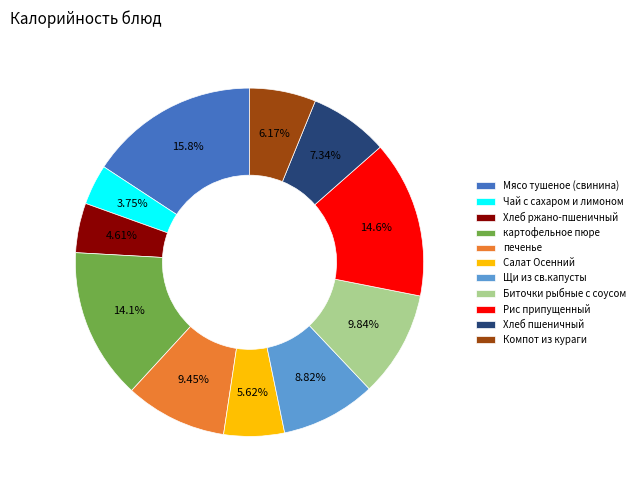

Count the number of slices in the pie.

11